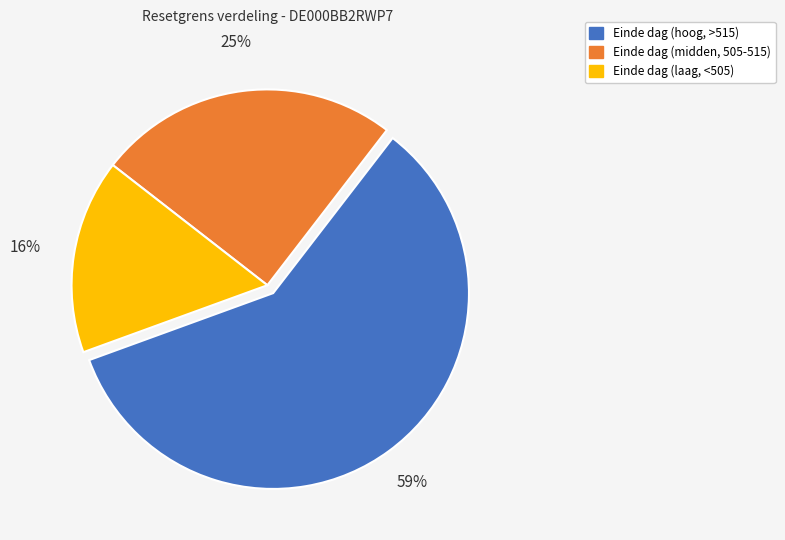

Is it true that Einde dag (midden, 505-515) is 35% of the pie?

False